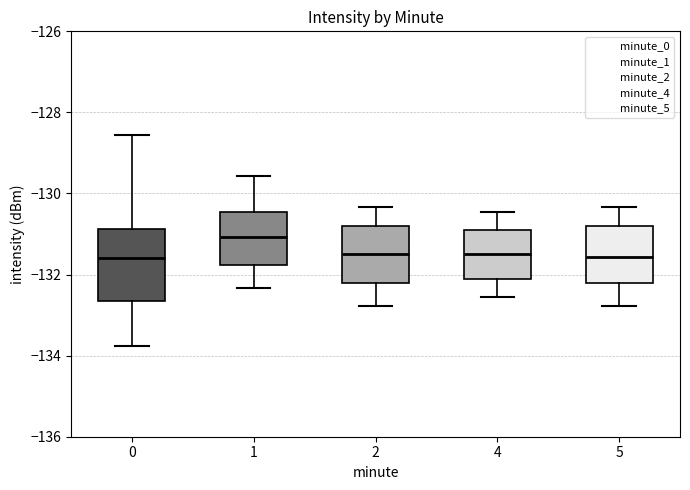

Where does the lower whisker of the box at x = 5 end on the y-axis? The values are not printed on the chart, so give them approximately, as read against the axis.

-132.8